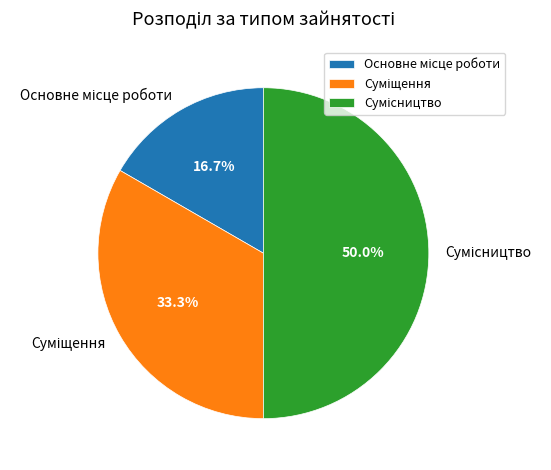

How many slices are in this pie chart?

3